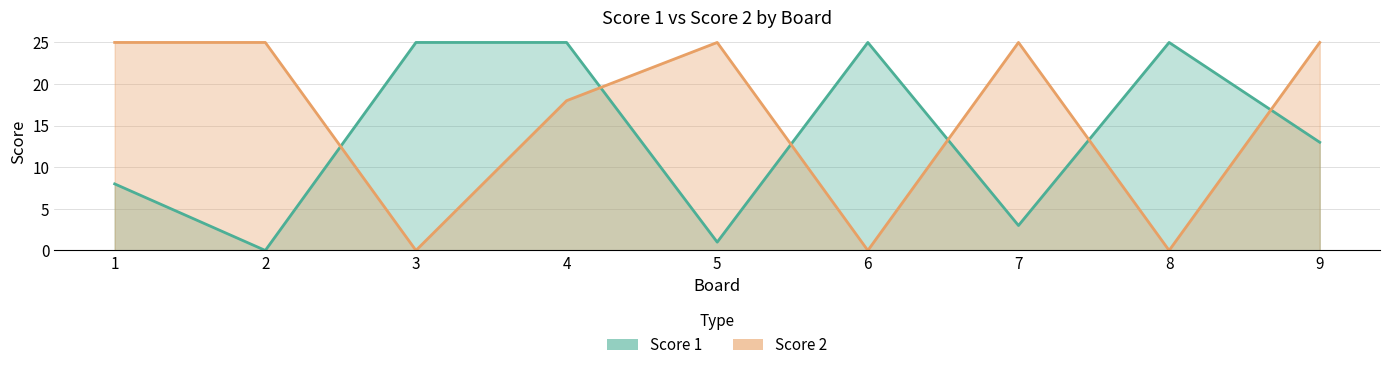

Rank the series at 3 from lowest to highest value.

Score 2, Score 1